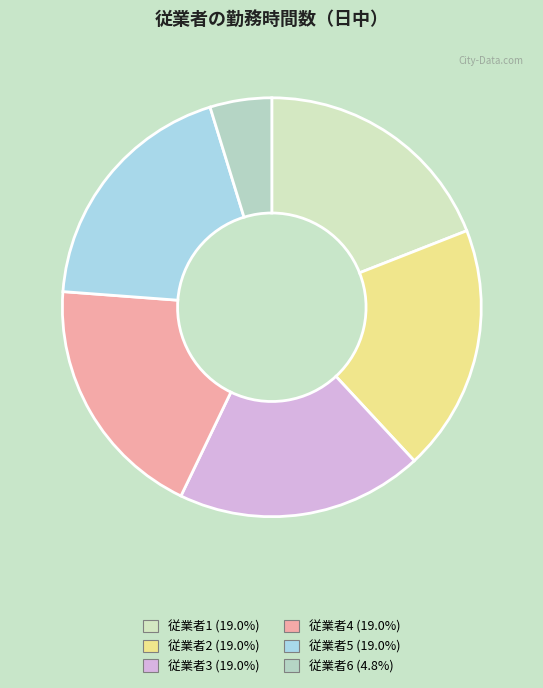

Count the number of slices in the pie.

6